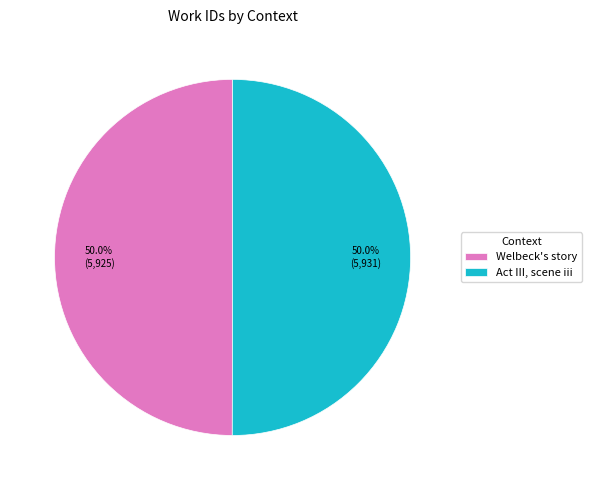

What is the ratio of the value at Act III, scene iii to the value at Welbeck's story?

1.0